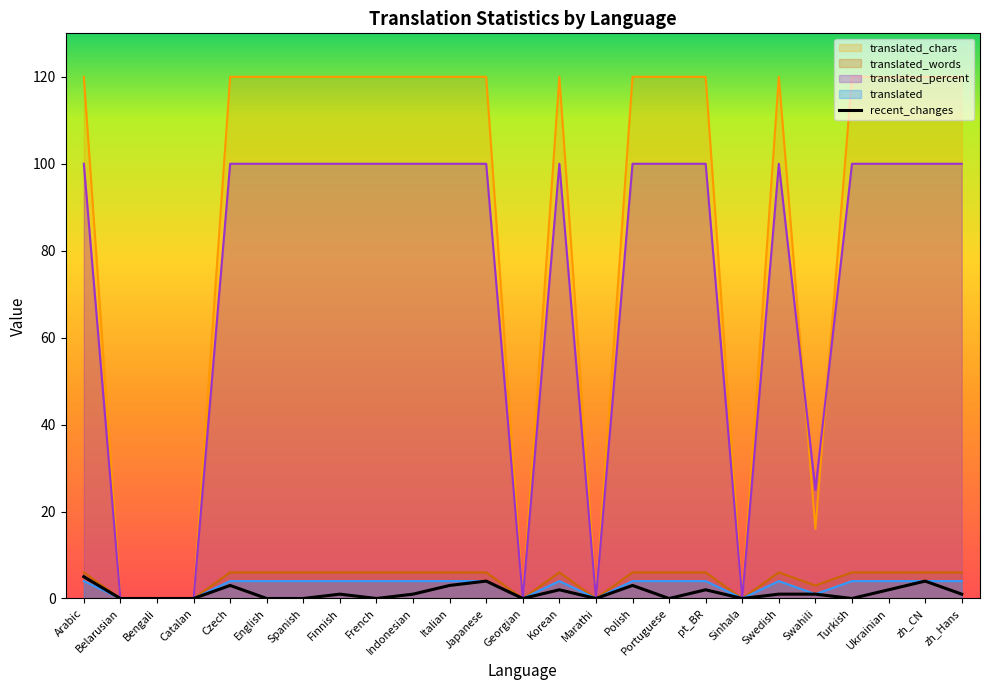

How many times do translated_chars and translated cross each other?

2